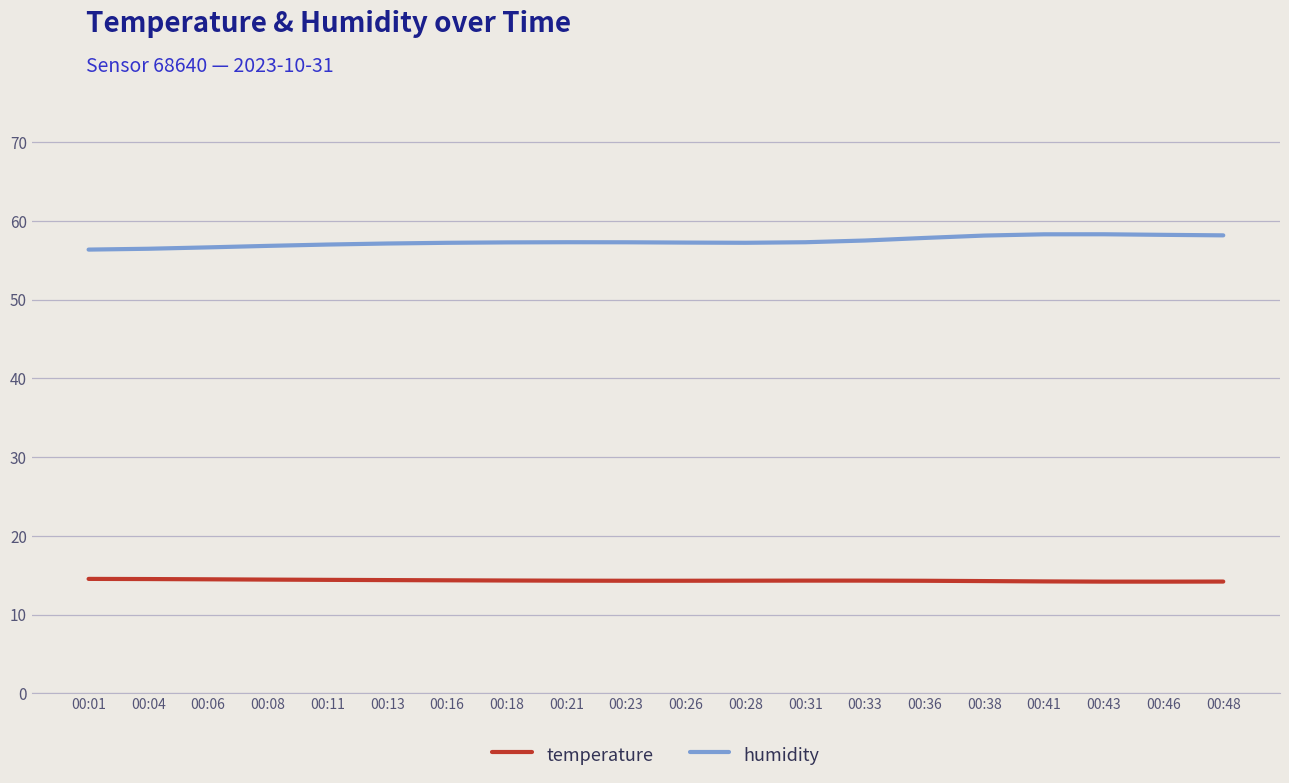

The temperature series shows 14.4 at 00:16. True or false?

True